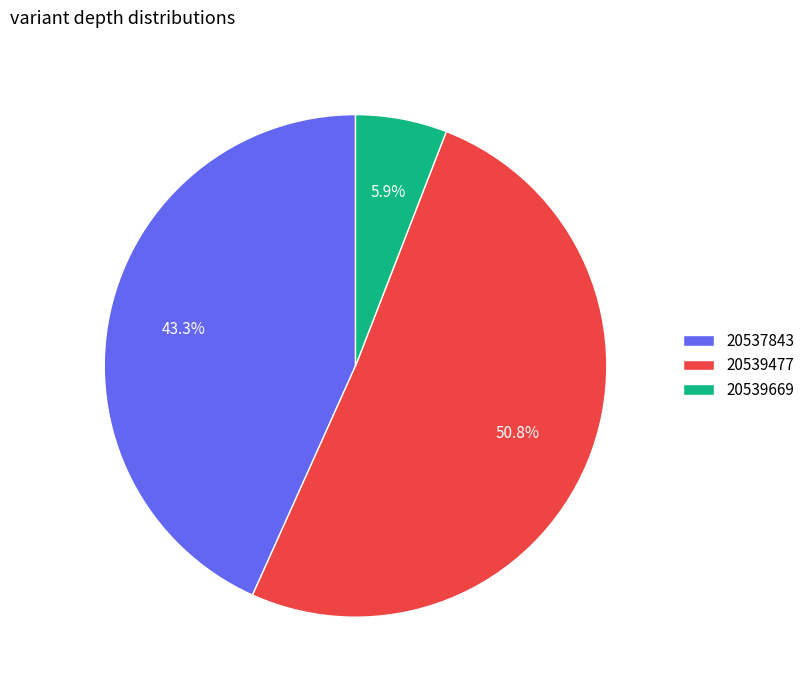

What is the largest slice in the pie chart?

20539477